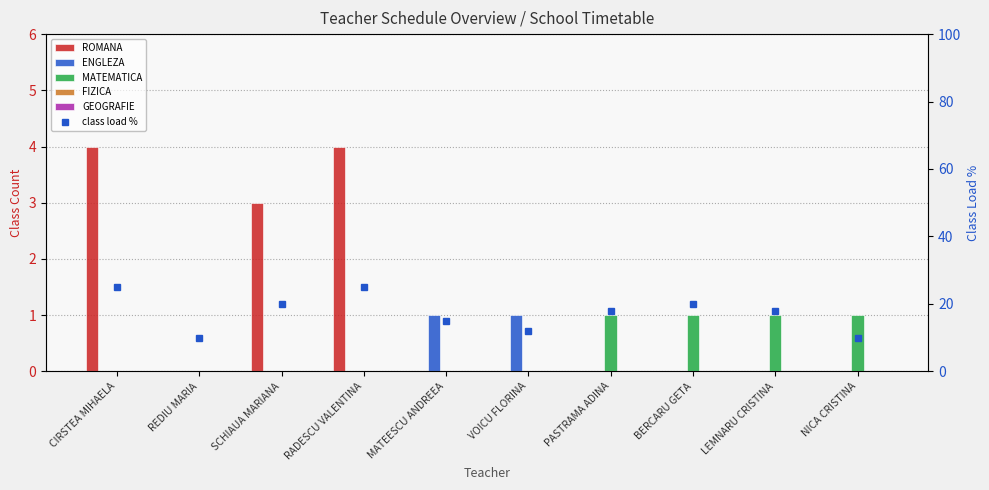

At which category does the chart reach its minimum across all series?

REDIU MARIA